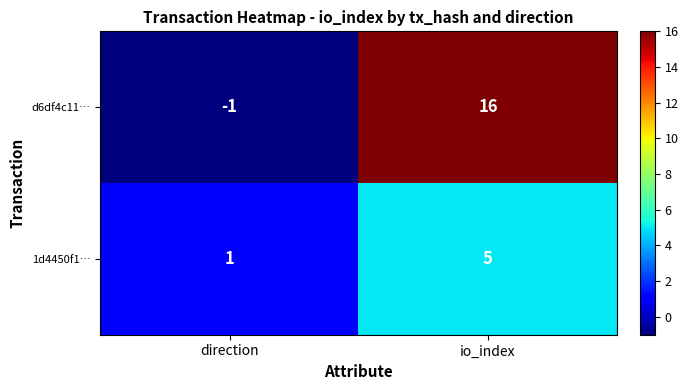

Which series changed the most between direction and io_index?

d6df4c11…